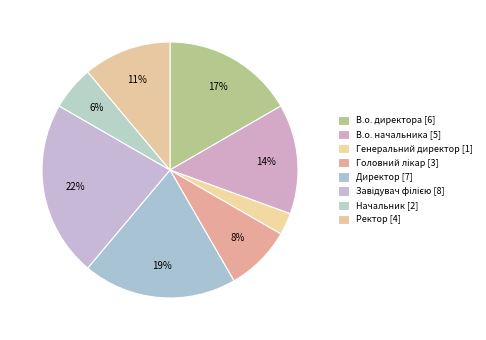

How many slices are in this pie chart?

8